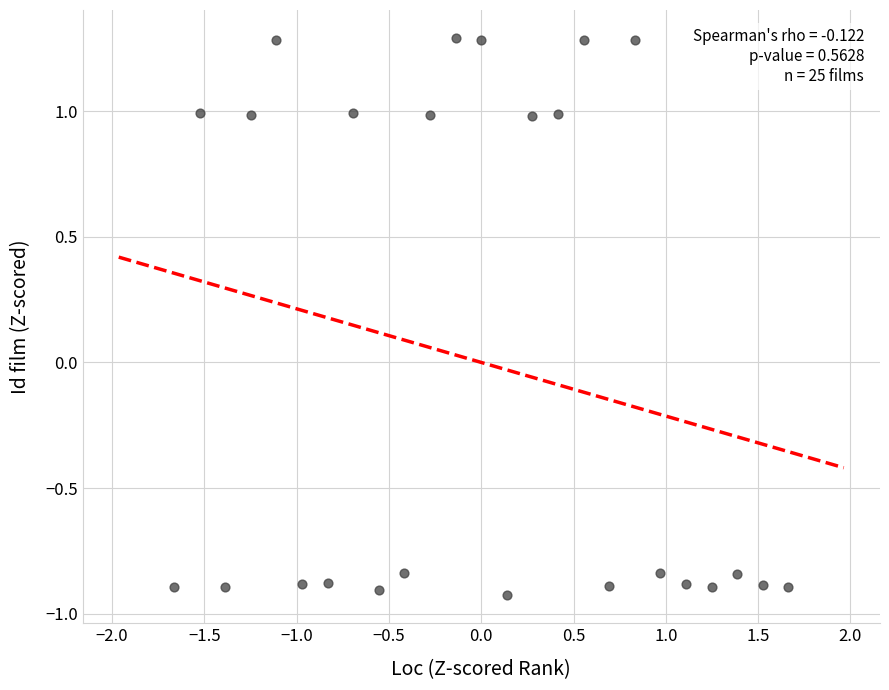

What is the range of X values (max minus min)?

3.3